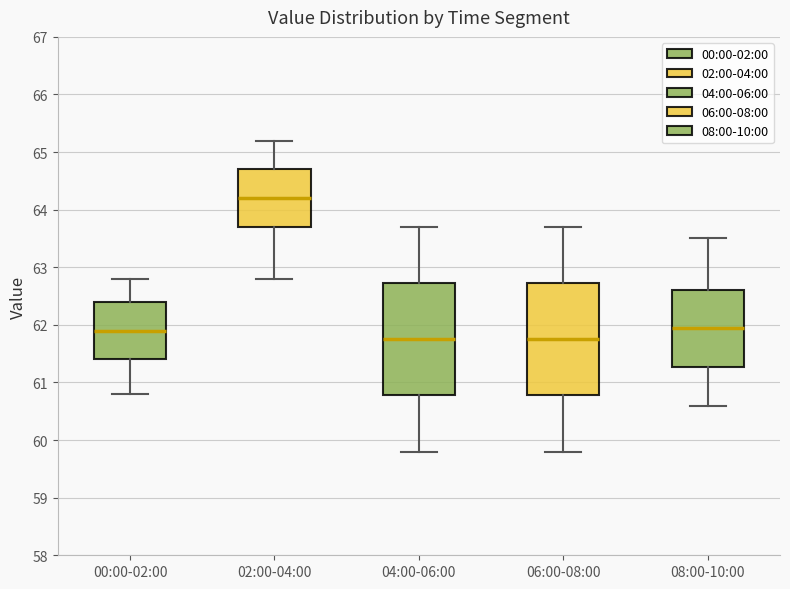

Reading left to right, transcribe this box plot: for each box, give where its median line is, the range the box spans, and where its two whiskers end, as read against the y-axis. The values are not printed on the chart, so give them approximately, as read against the axis.

00:00-02:00: median 61.9, box 61.4 to 62.4, whiskers 60.8 to 62.8
02:00-04:00: median 64.2, box 63.7 to 64.7, whiskers 62.8 to 65.2
04:00-06:00: median 61.8, box 60.8 to 62.7, whiskers 59.8 to 63.7
06:00-08:00: median 61.8, box 60.8 to 62.7, whiskers 59.8 to 63.7
08:00-10:00: median 62.0, box 61.3 to 62.6, whiskers 60.6 to 63.5